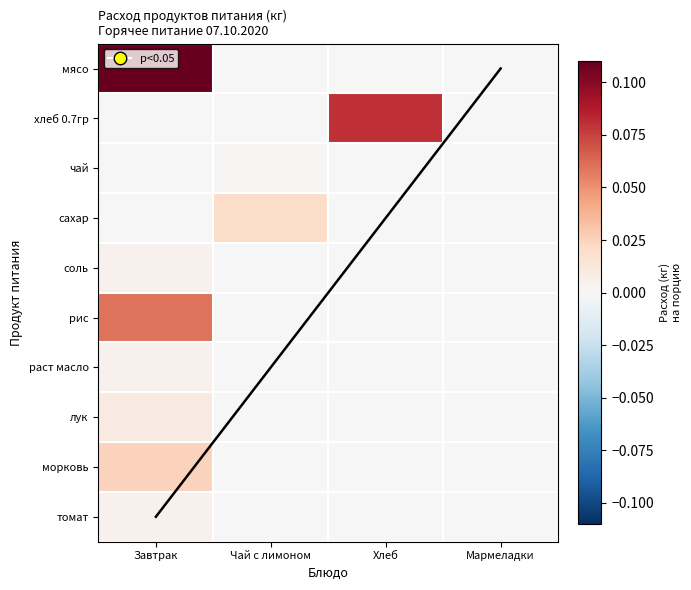

The value of сахар at Мармеладки is 0.0. True or false?

True